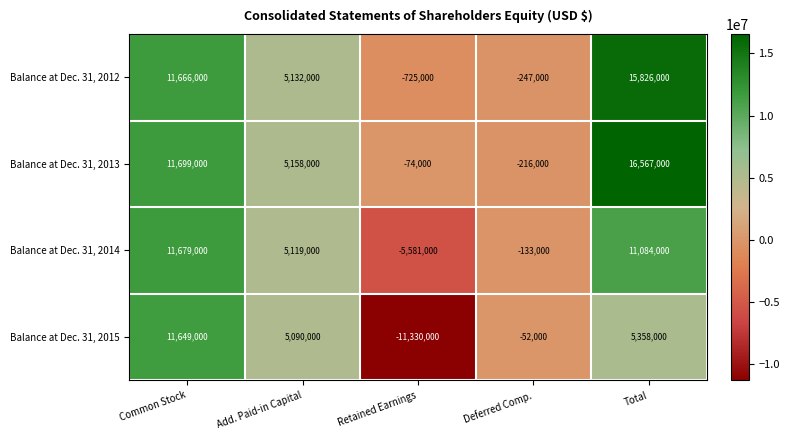

Where is Balance at Dec. 31, 2015 nearest to the value 159500?

Deferred Comp.